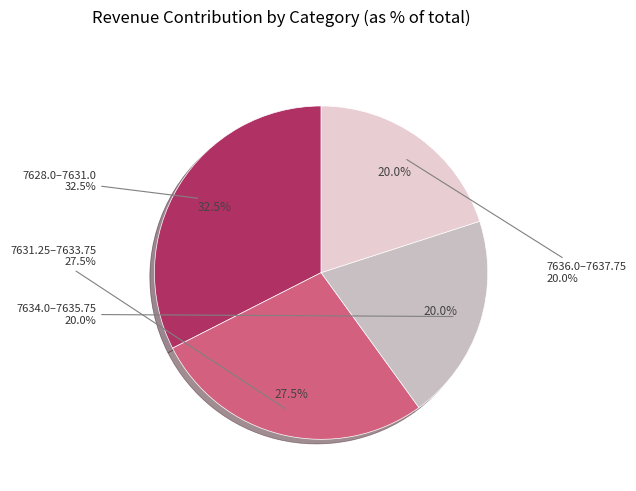

Is there any slice that represents more than half of the pie?

No